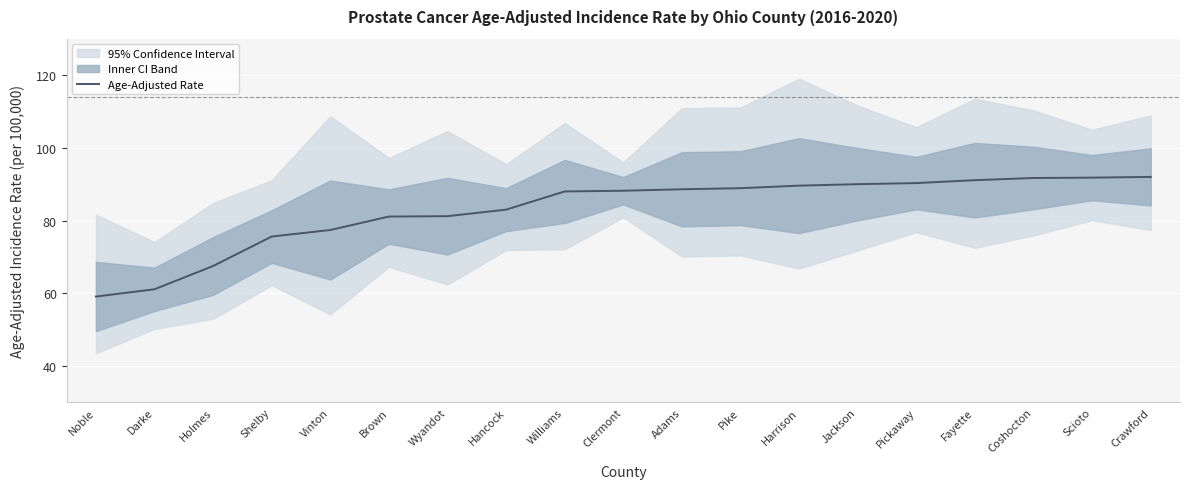

Reading right to left, transcribe all the data shown in this chart.

92.0	91.8	91.7	91.1	90.3	90.0	89.6	88.9	88.6	88.2	88.0	83.0	81.2	81.1	77.4	75.6	67.5	61.1	59.1